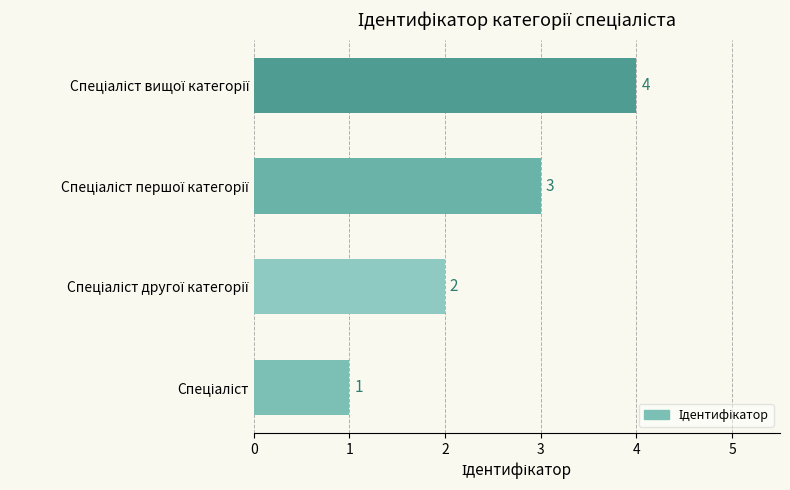

What is the greatest value displayed?

4